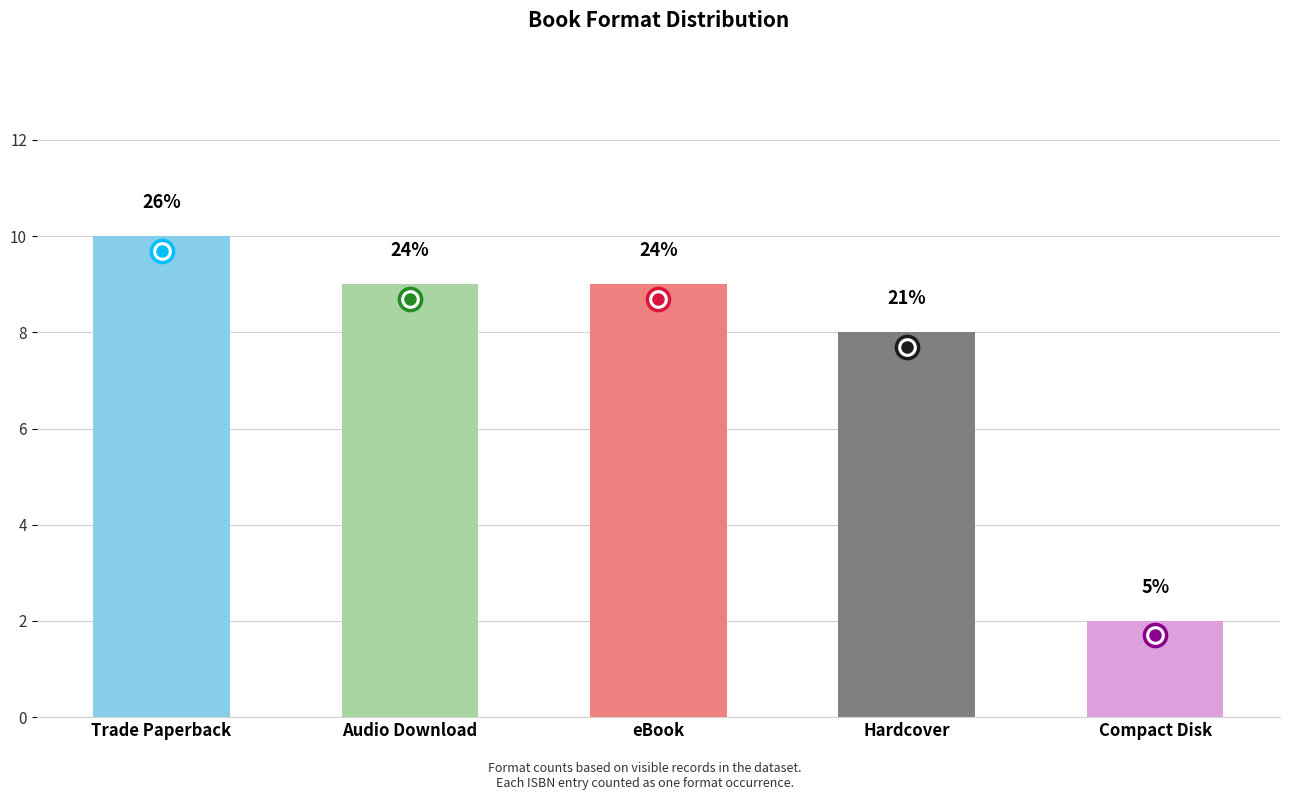

Are the bars horizontal?

No